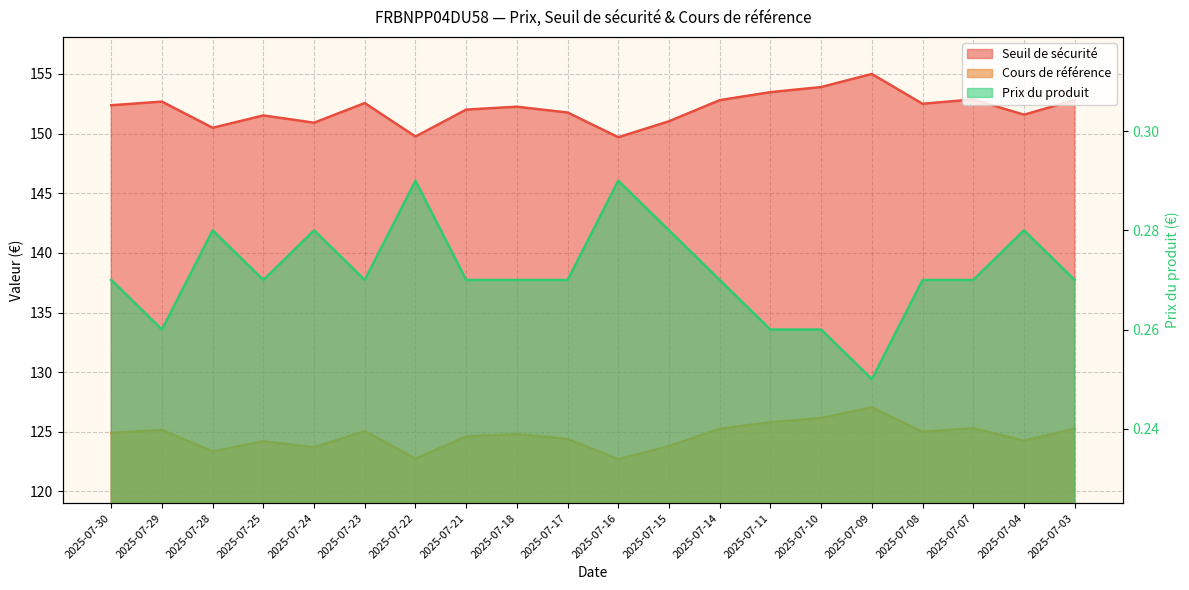

What is the highest value of the Cours de référence series?

127.0